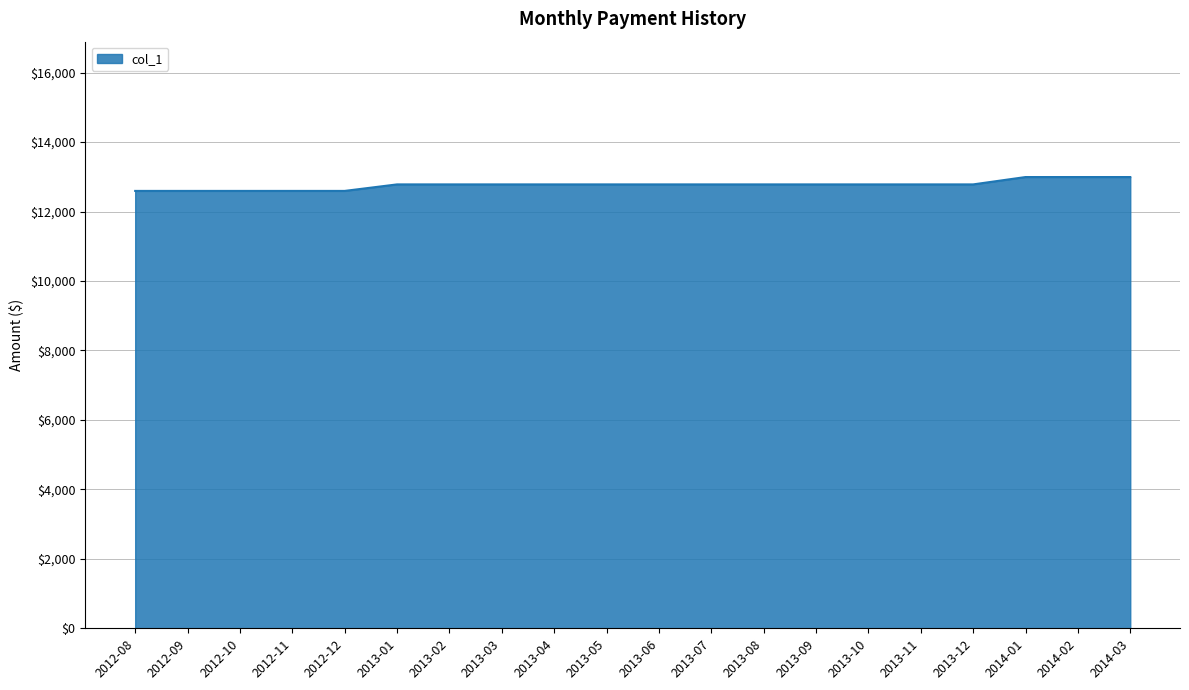

What is the difference between the maximum and minimum values?

399.4